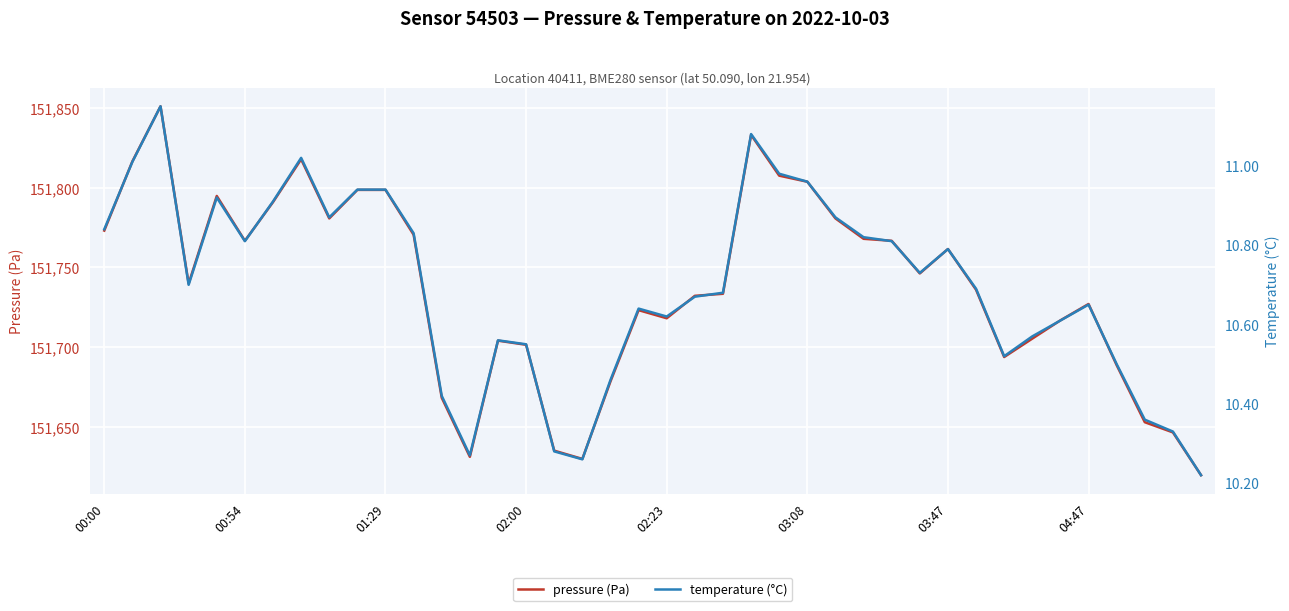

What is the difference between the maximum and second lowest values in the temperature (°C) series?

0.9